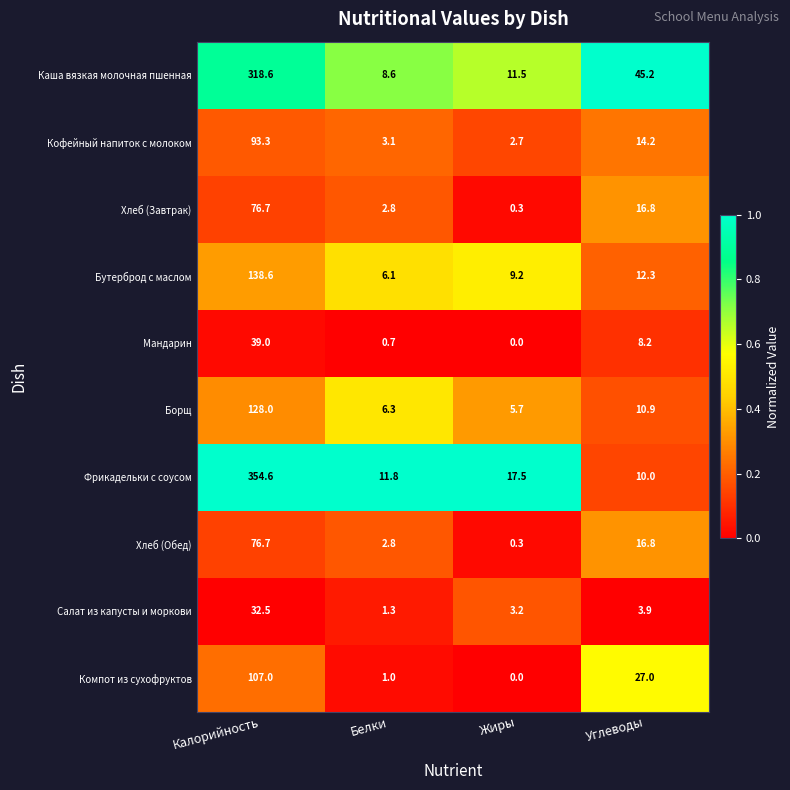

The value of Бутерброд с маслом at Калорийность is 138.6. True or false?

True